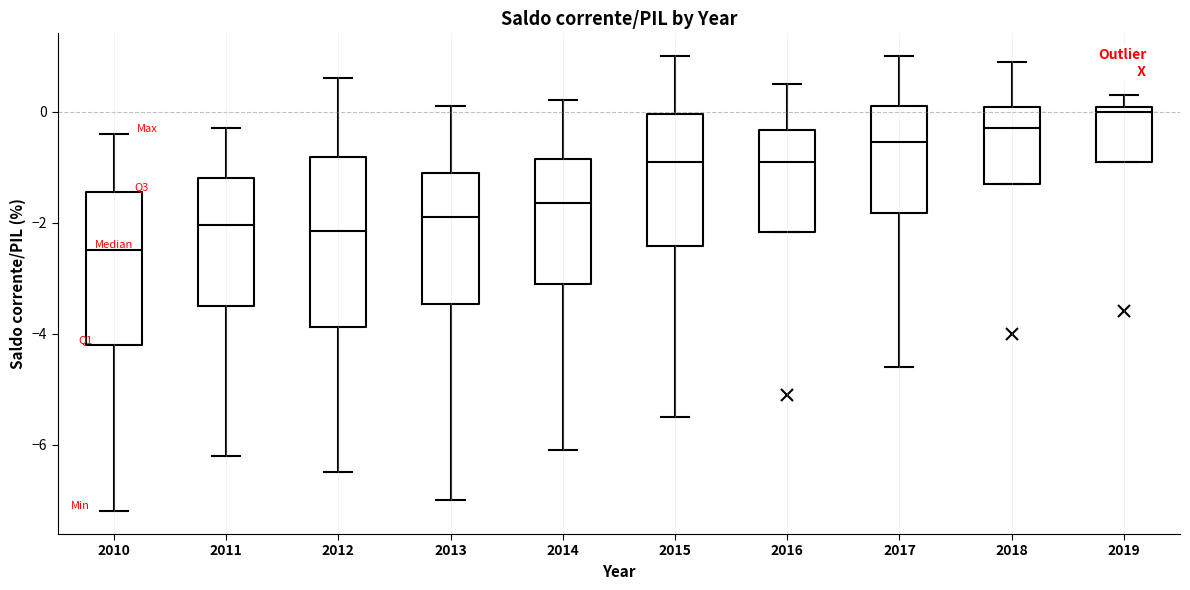

Which box is the tallest, from its lower edge to its upper edge?

2012